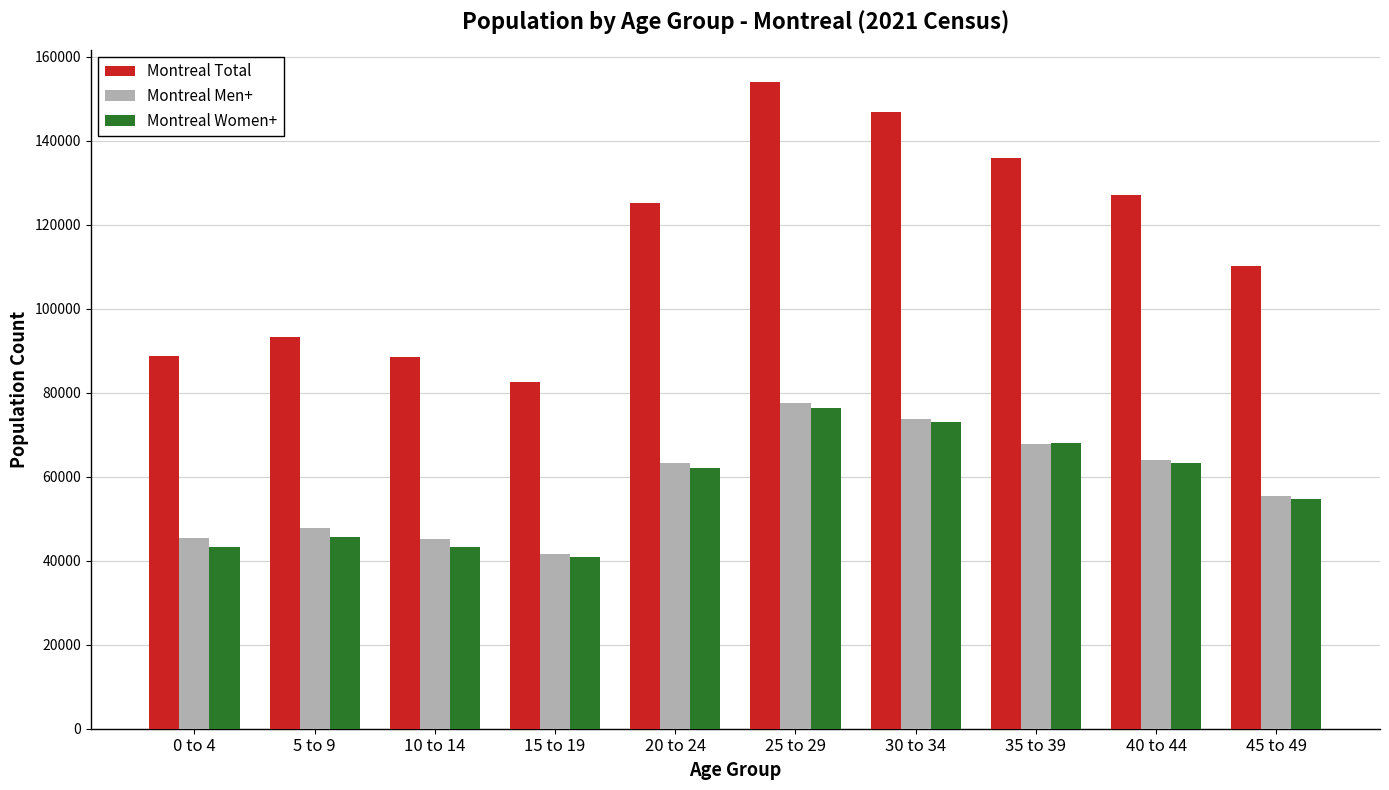

Is it true that Montreal Men+ equals 111392 at 30 to 34?

False